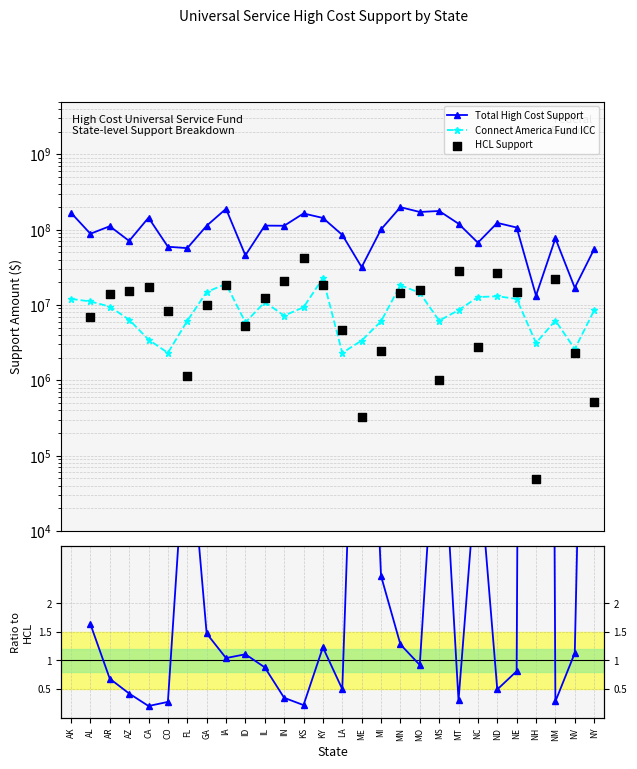

Which series has the largest total across all categories?

Total High Cost Support